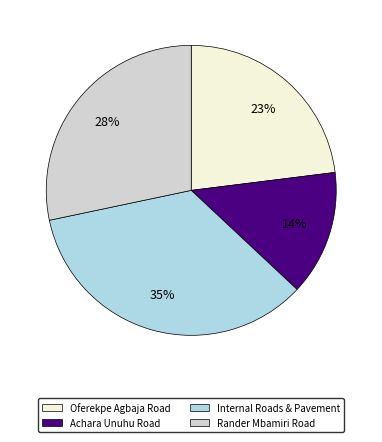

Do Oferekpe Agbaja Road and Rander Mbamiri Road together represent more than half of the pie?

Yes